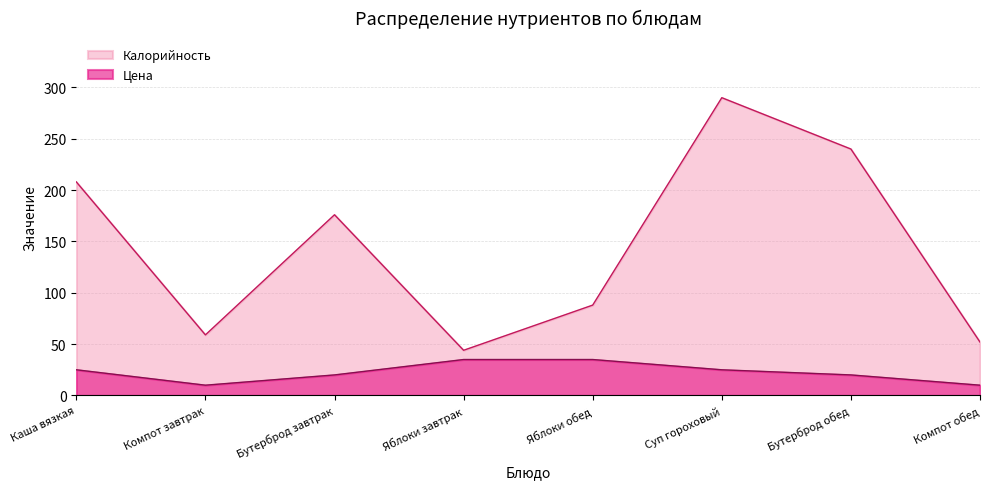

What is the highest value of the Цена series?

35